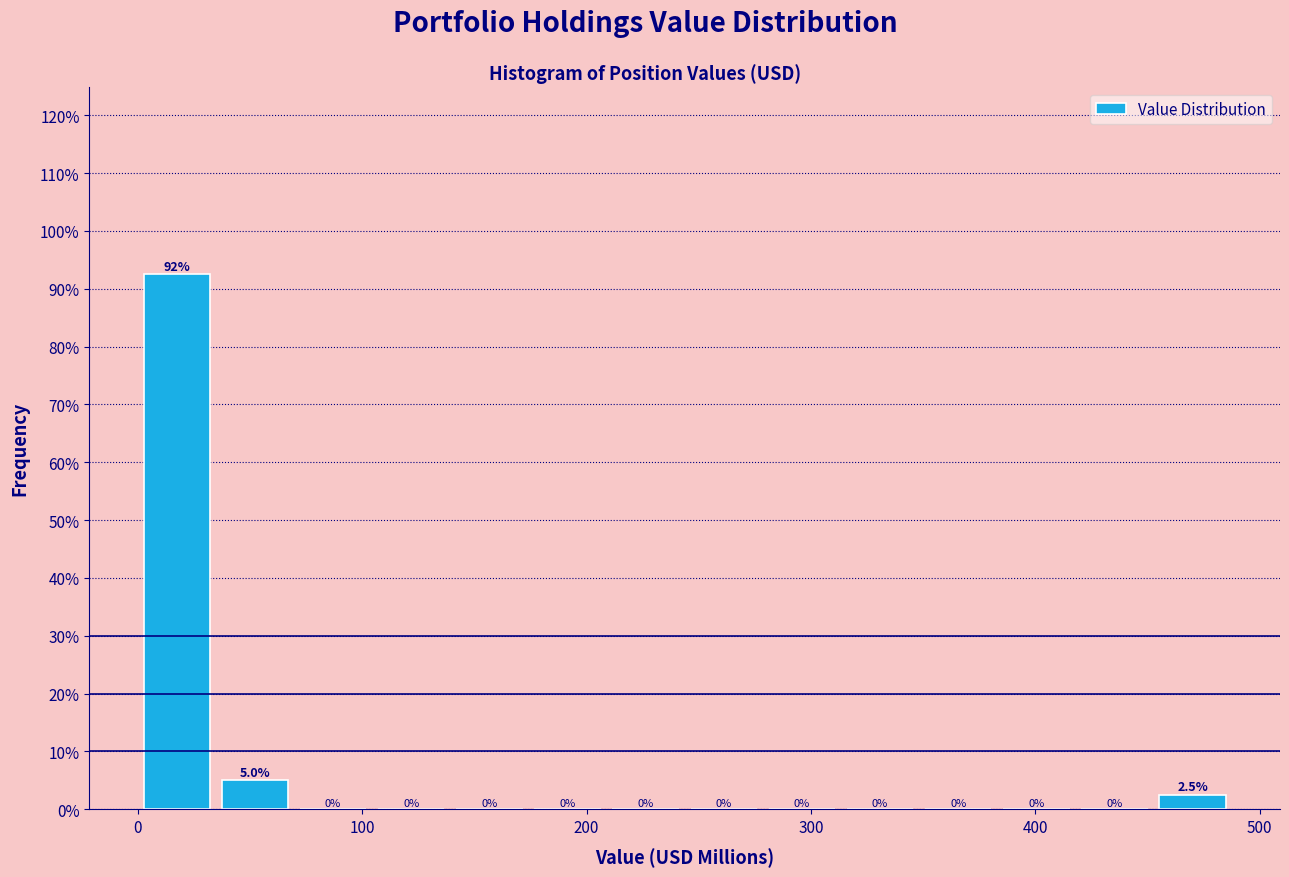

Around what value on the x-axis is the tallest bar? Give the approximate position of its centre, as read against the axis.

20